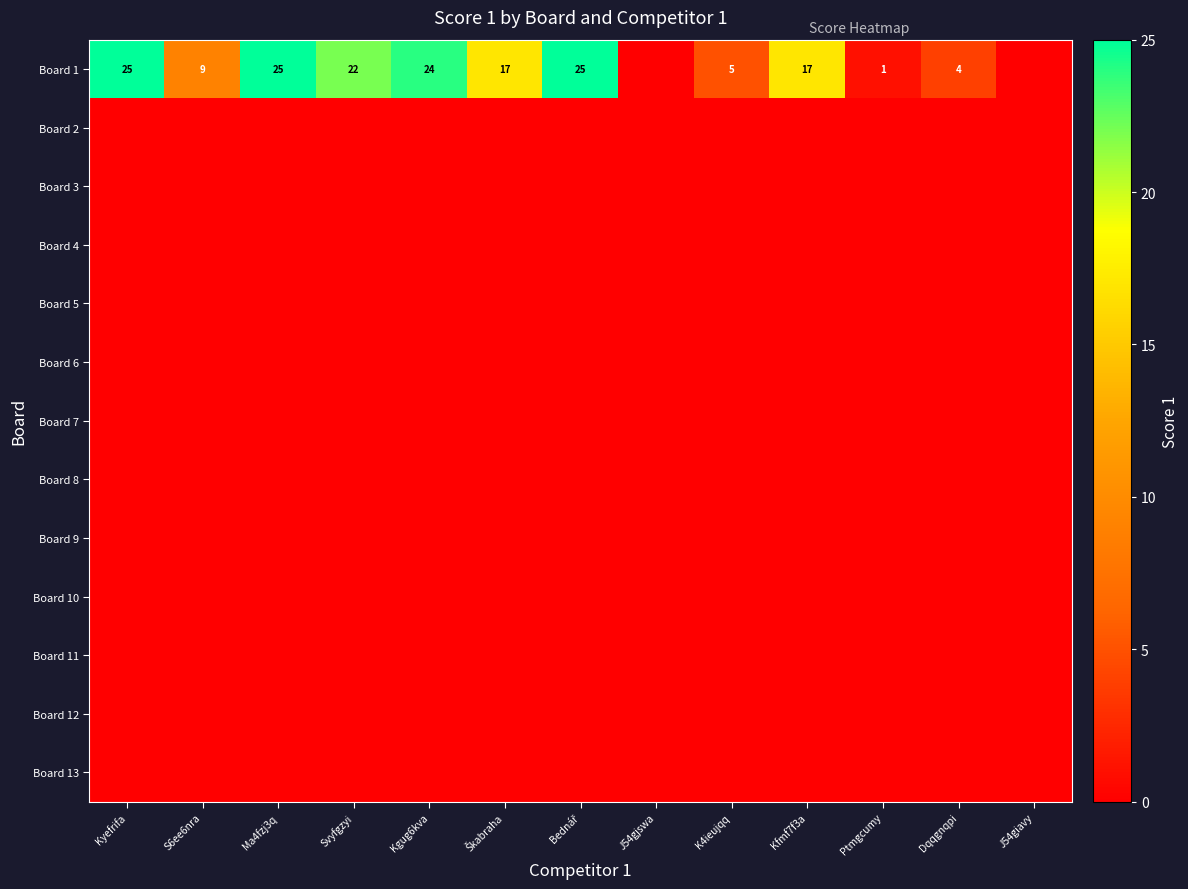

True or false: Board 1 has a value of 7 at K4ieujqq.

False